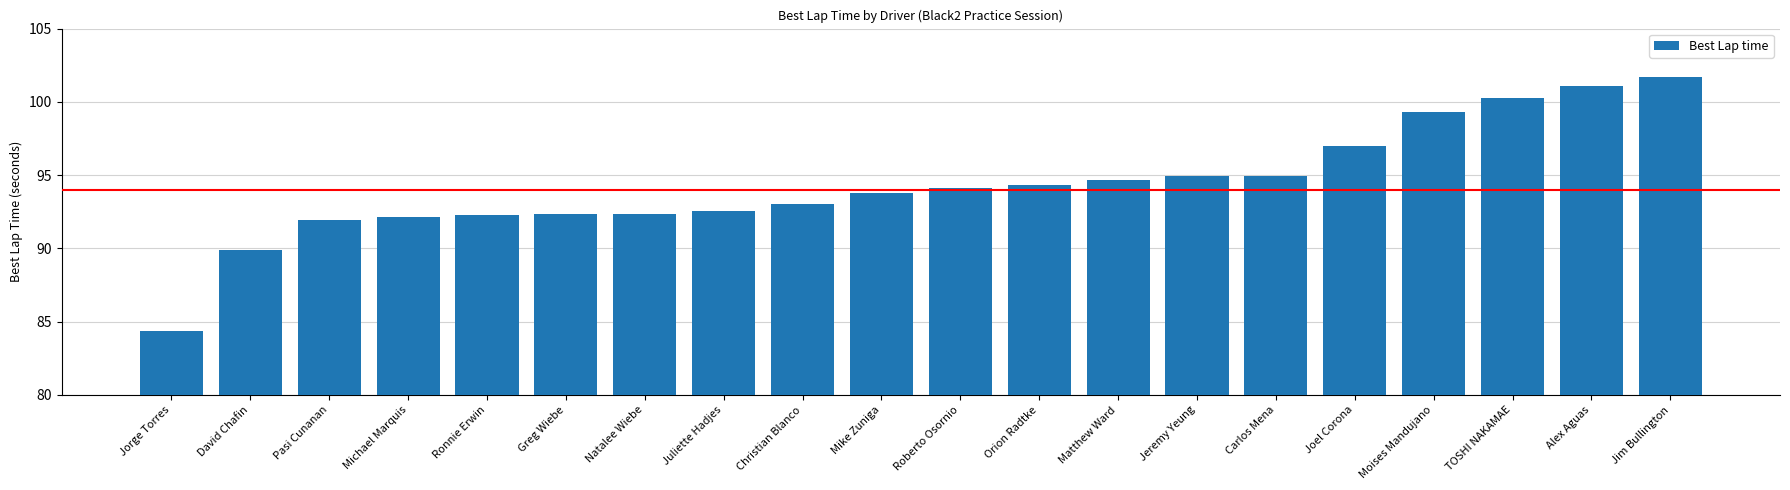

What is the difference between the values at Jorge Torres and Juliette Hadjes?

8.2